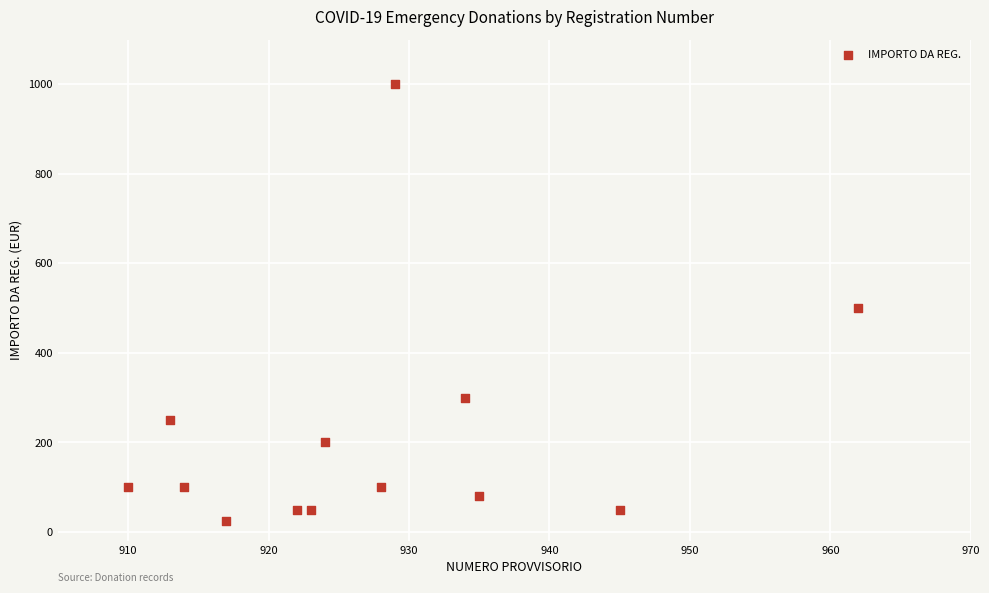

What Y value in the scatter plot is closest to 512?

500